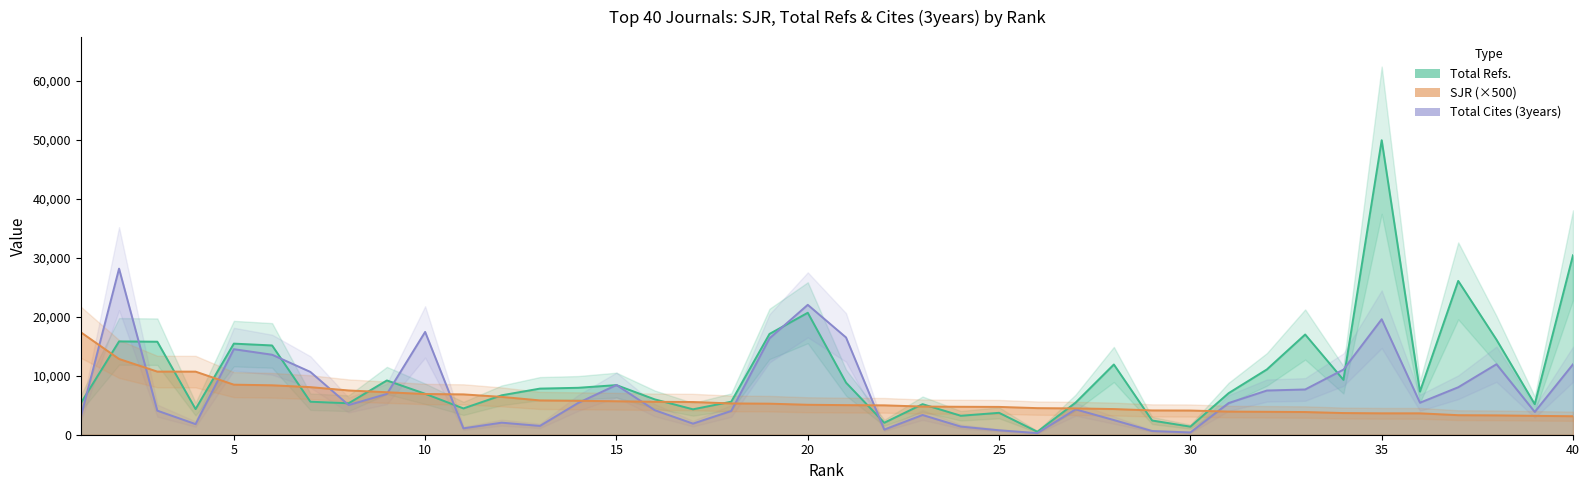

What is the value of the Total Cites (3years) point at the 34th from the left?

11042.0